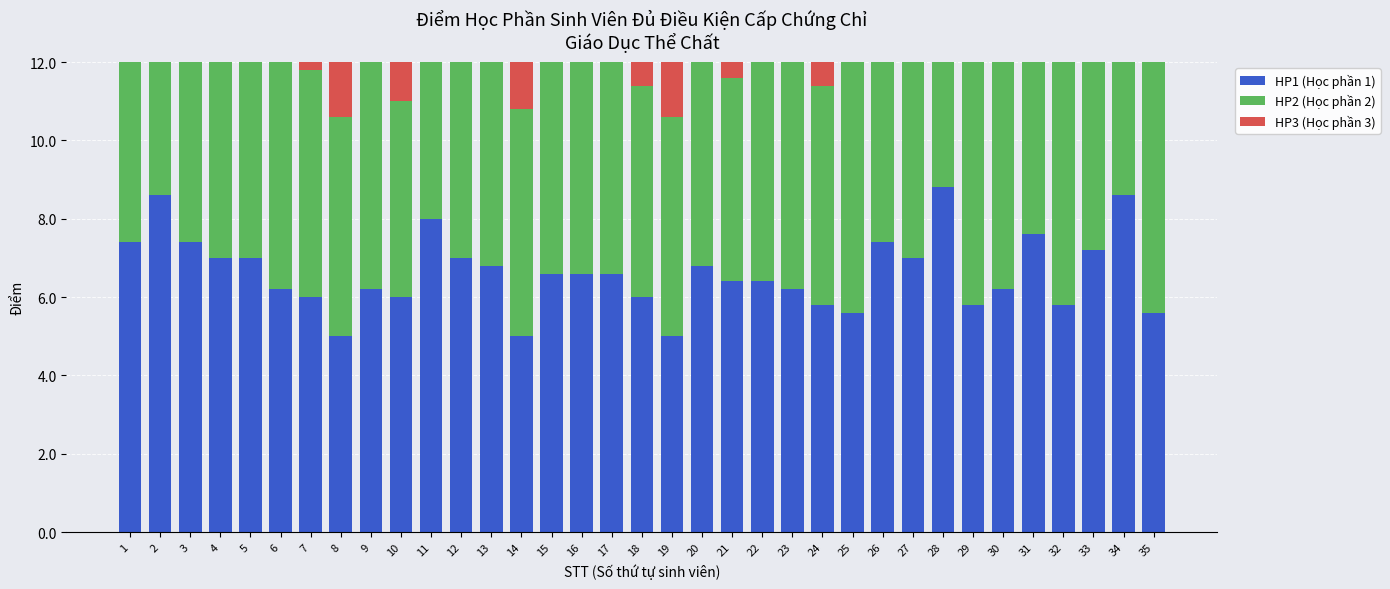

What is the average value of the HP3 (Học phần 3) series?

6.8